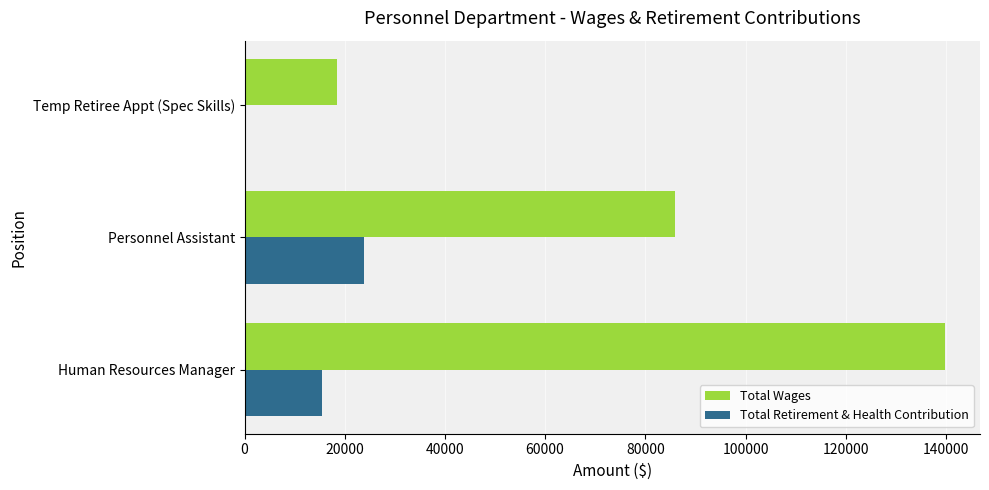

What value does the Total Wages series have at Human Resources Manager?

139814